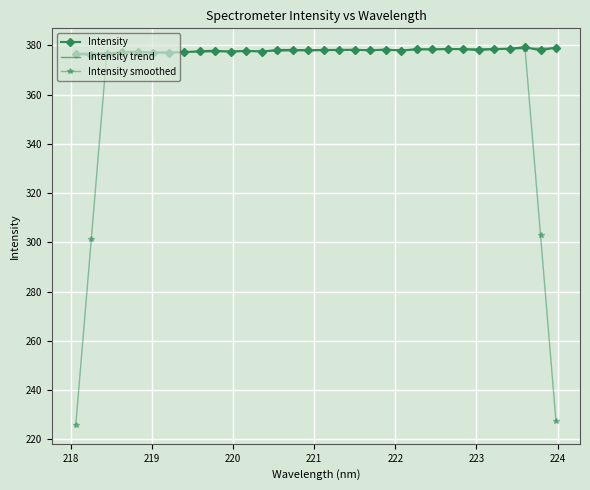

Which series has the largest range (max minus min)?

Intensity smoothed